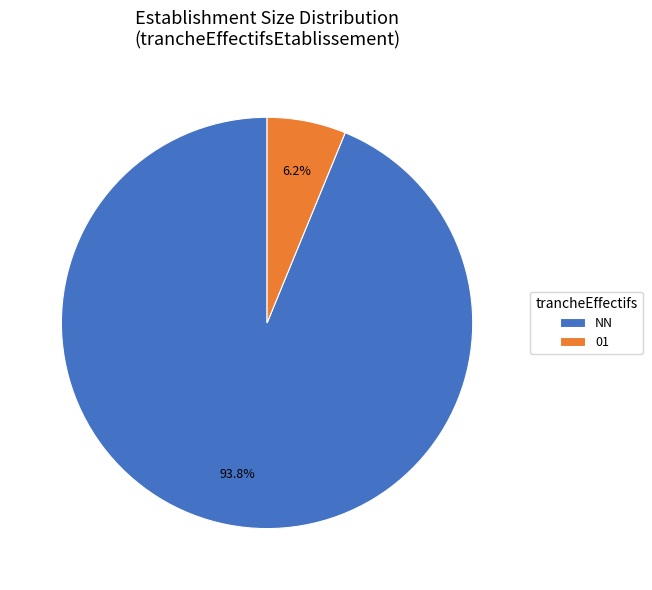

Rank the categories by value from lowest to highest.

01, NN